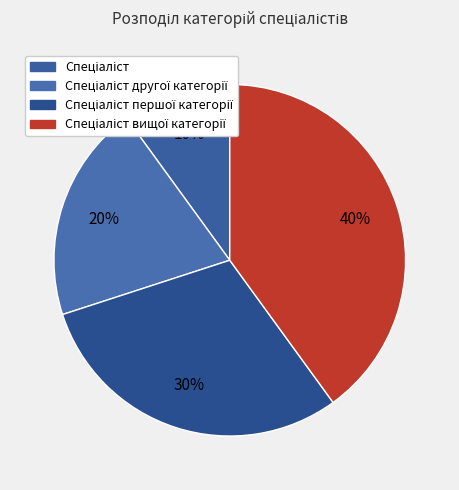

How many slices are in this pie chart?

4